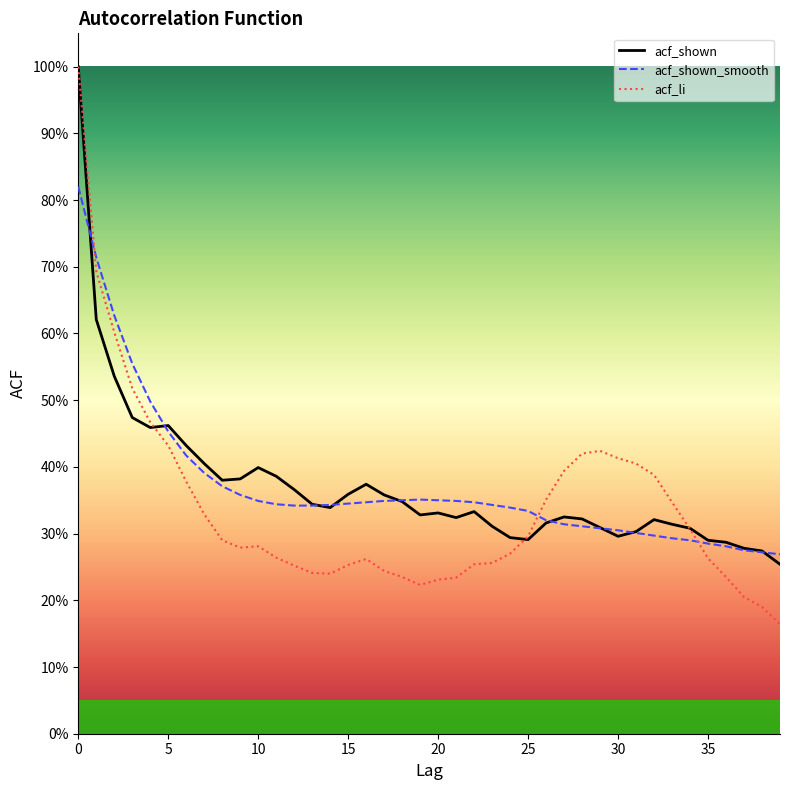

What is the lowest value of the acf_shown_smooth series?

0.3